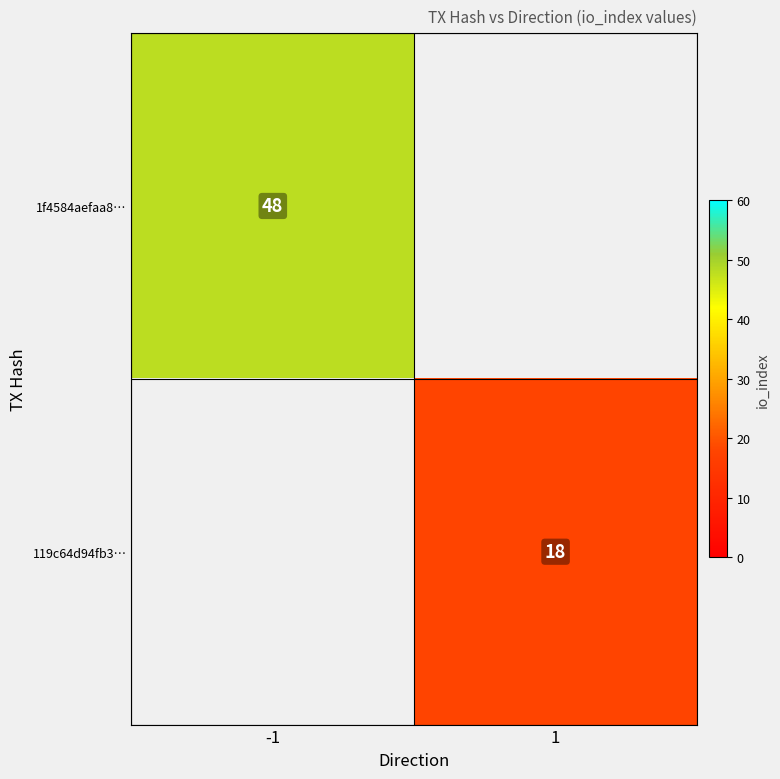

Is it true that 119c64d94fb3… equals 7 at 1?

False